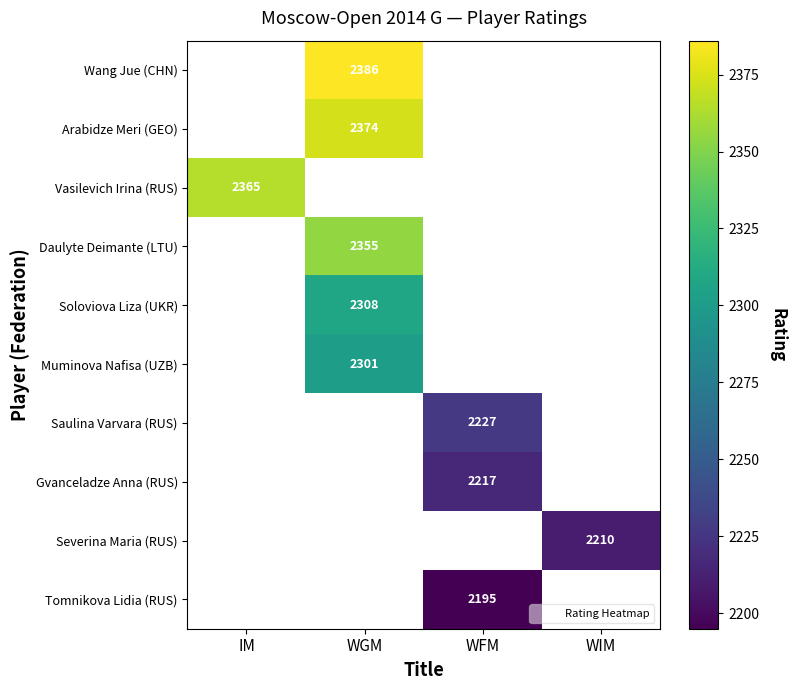

The Wang Jue (CHN) series shows 901.6 at WGM. True or false?

False